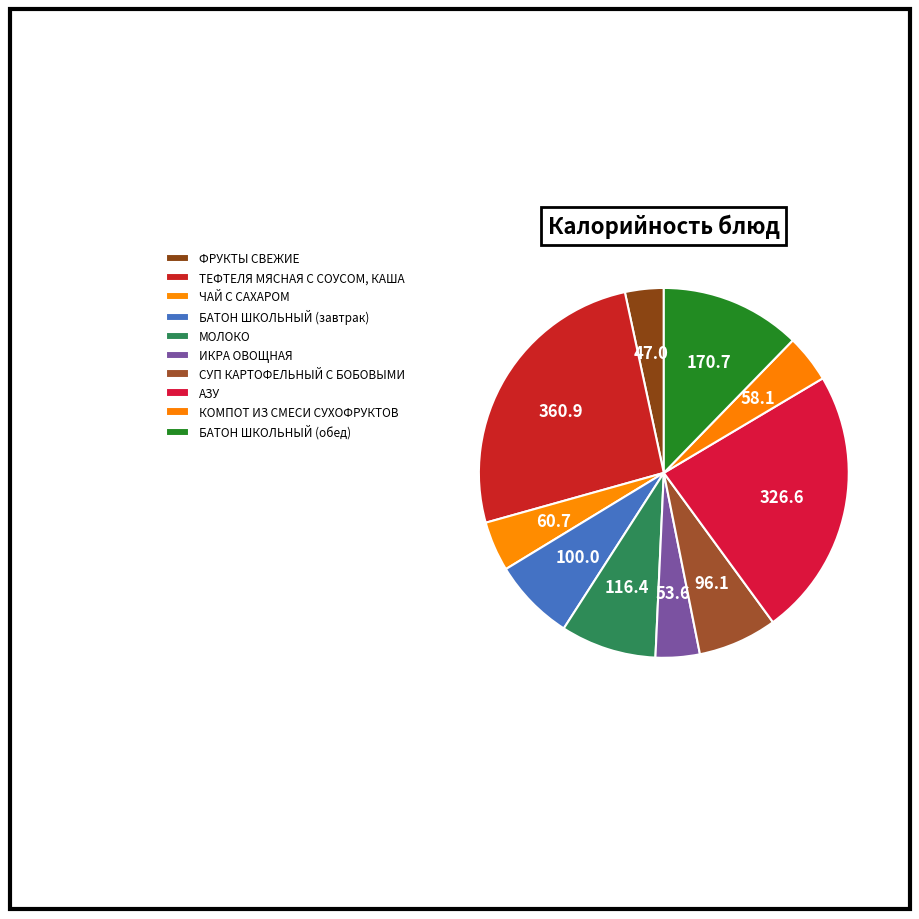

The ФРУКТЫ СВЕЖИЕ slice represents 3% of the pie. True or false?

True